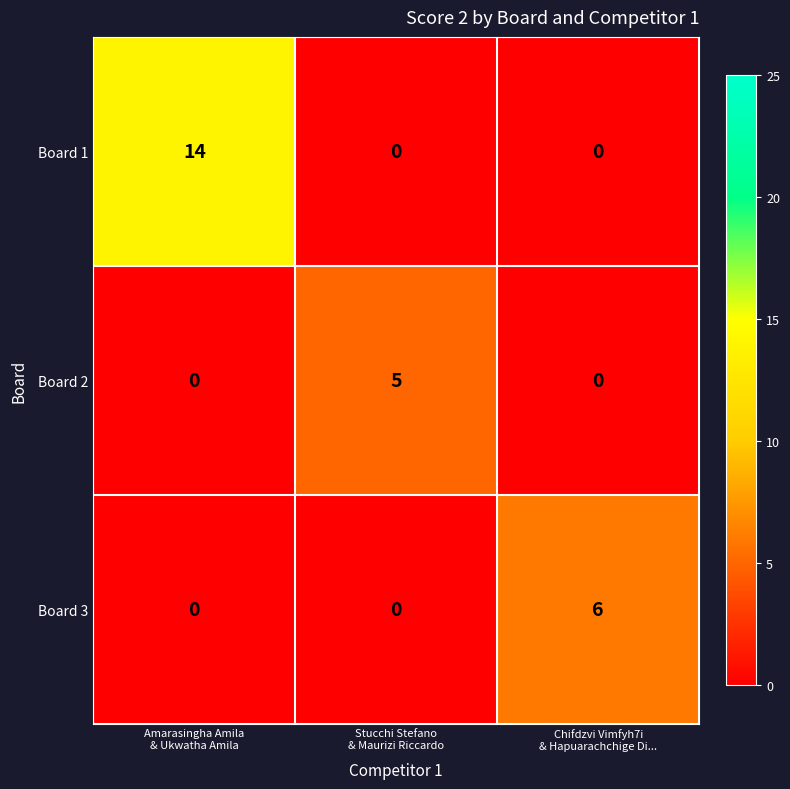

What is the difference between the maximum and second lowest values in the Board 2 series?

5